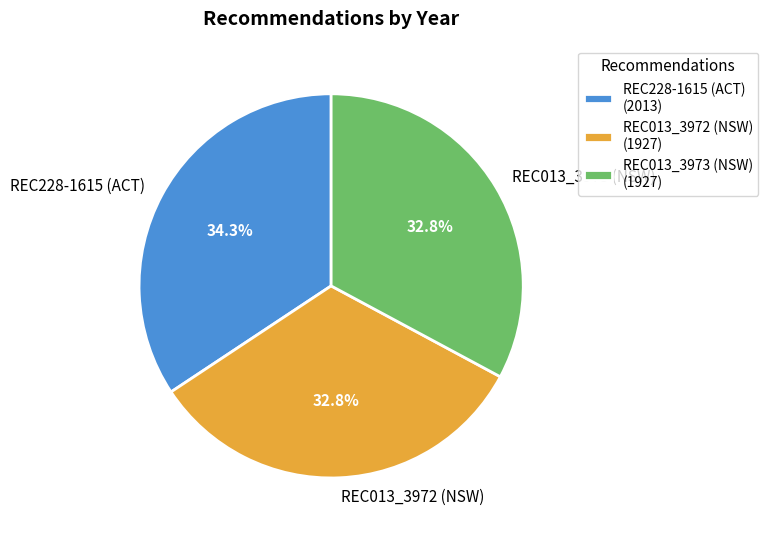

Count the number of slices in the pie.

3